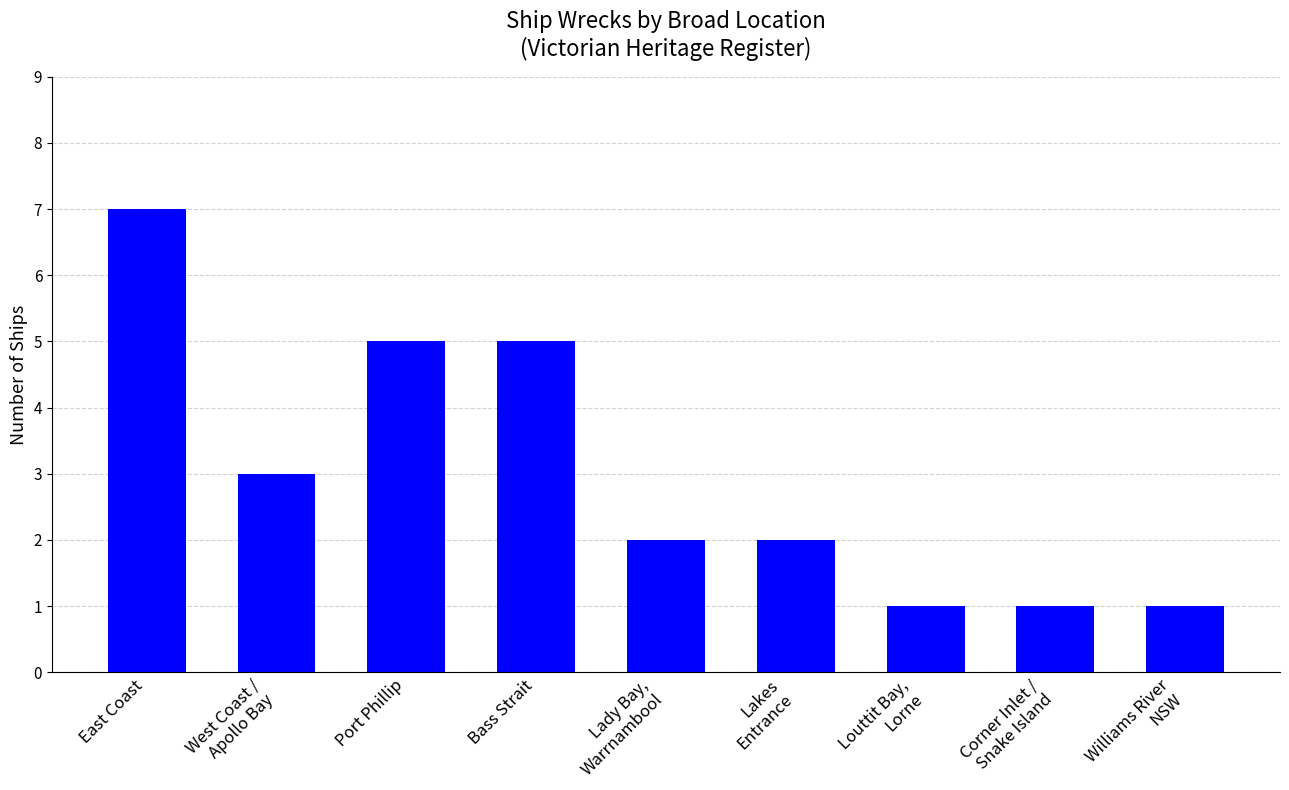

What is the maximum value shown in the chart?

7